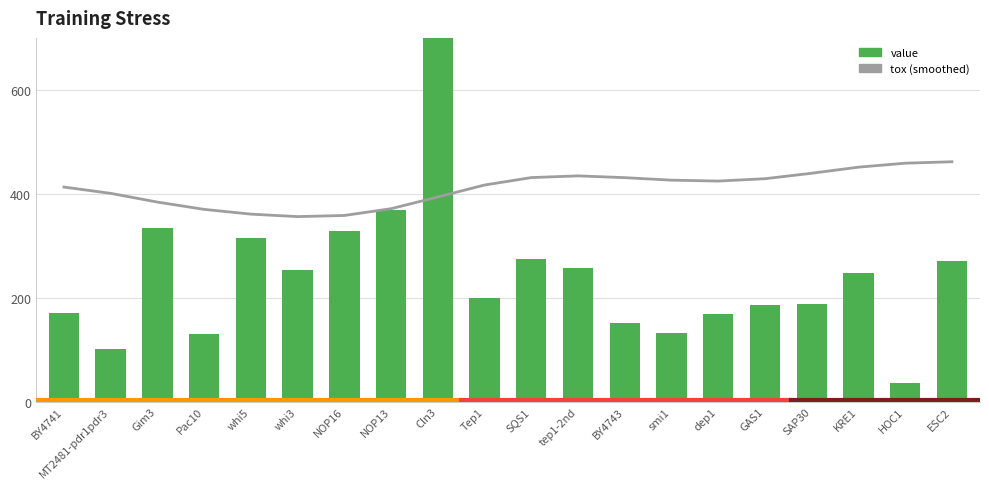

What position from the right is Tep1?

11